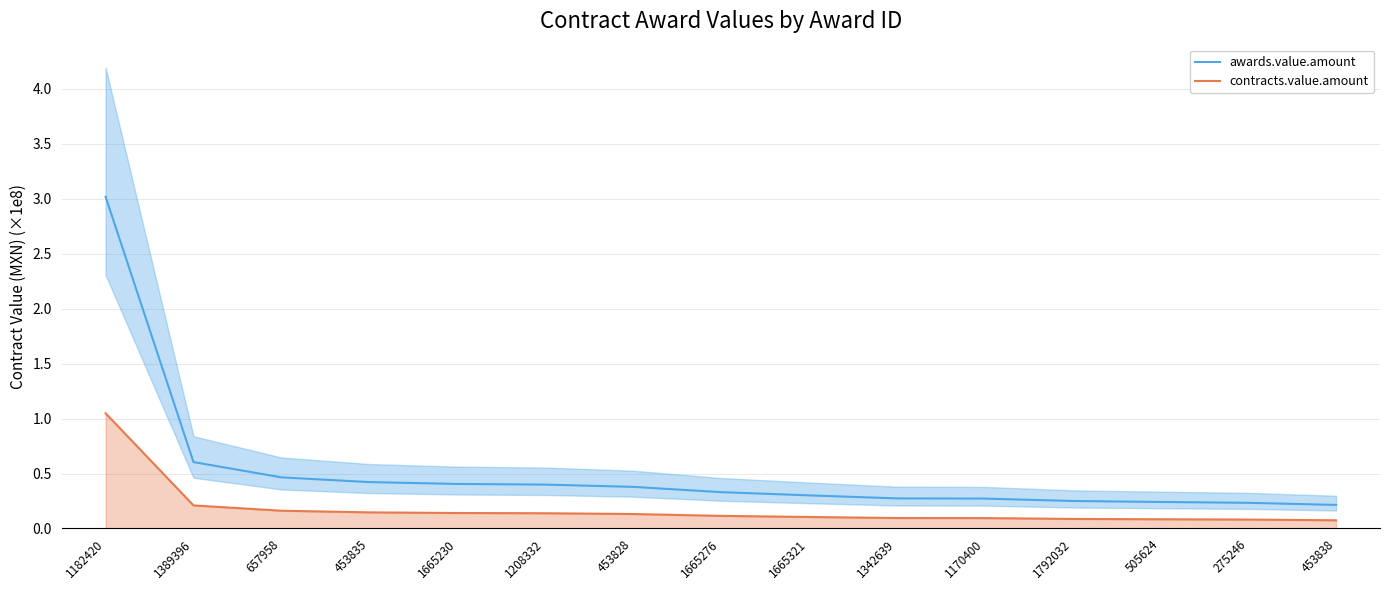

Between 453838 and 1665276, which is larger?

1665276